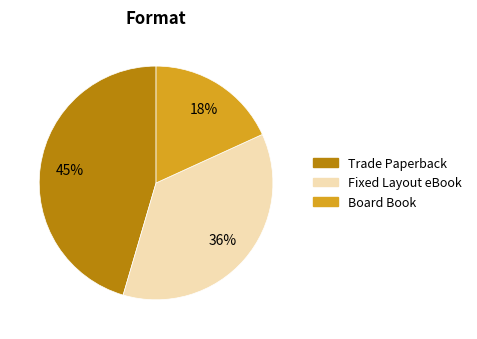

Is it true that Board Book is 23% of the pie?

False